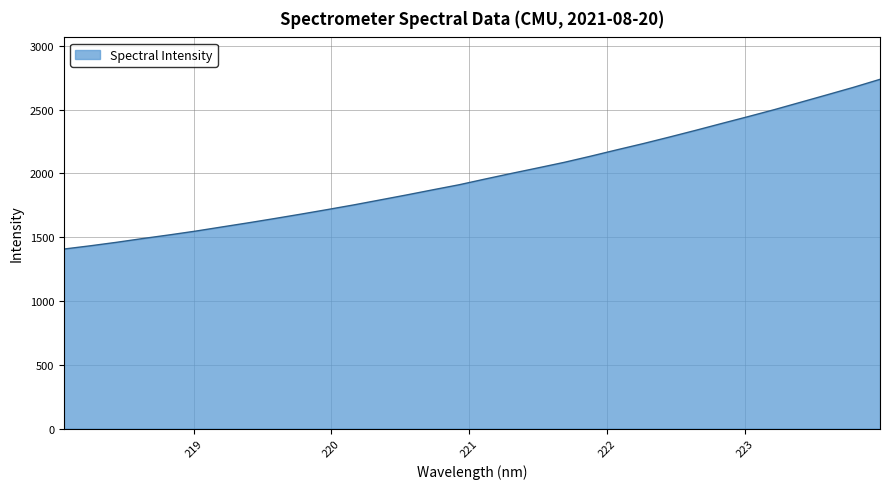

What is the difference between the maximum and minimum values?

1330.3